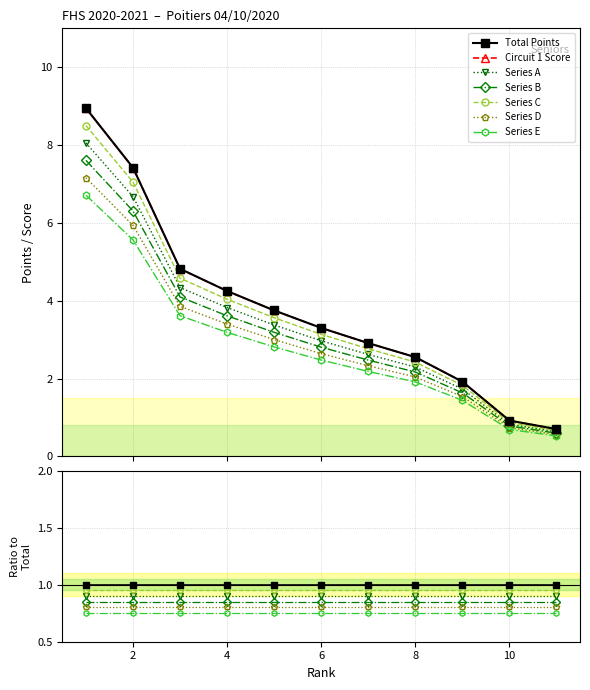

Between 3 and 4, which series saw the biggest shift?

Total Points